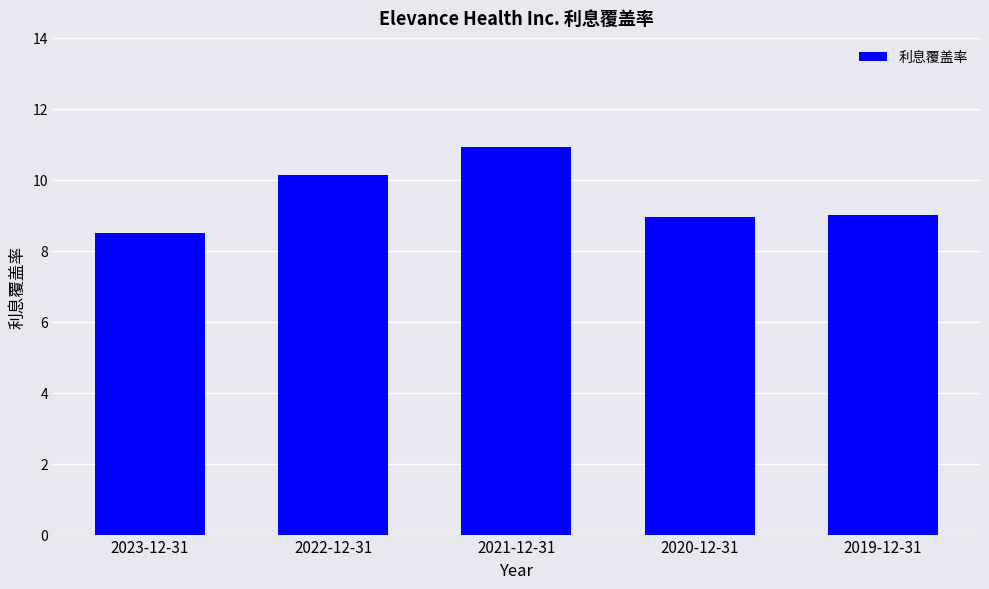

What is the label of the 4th bar from the right?

2022-12-31